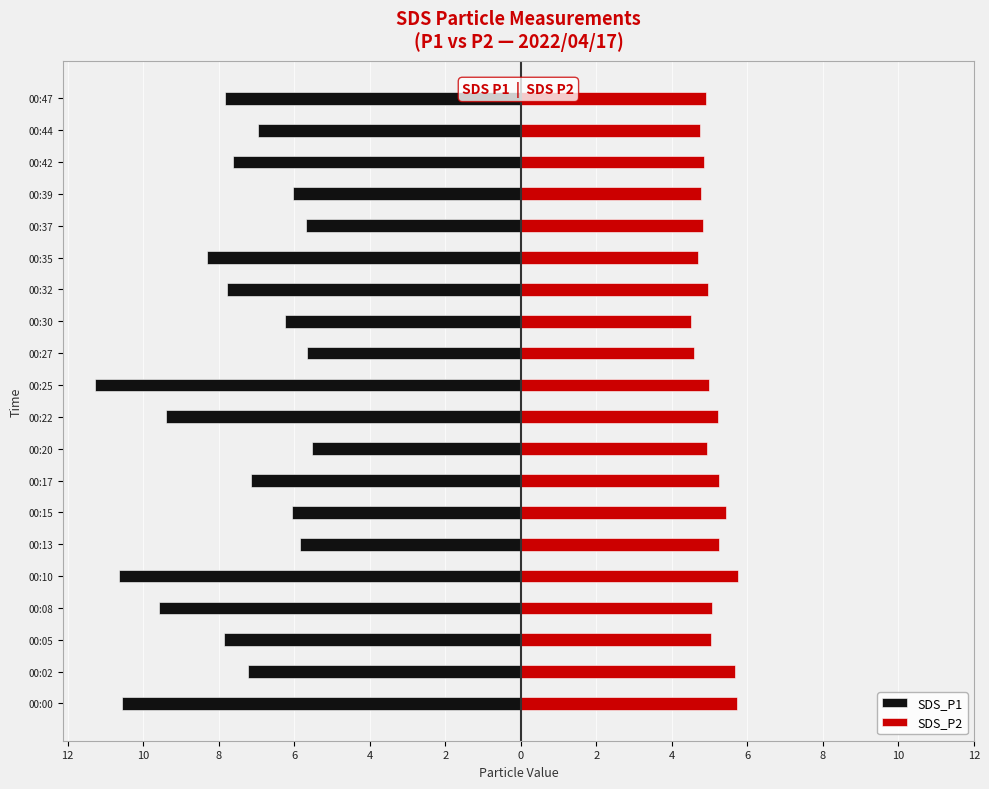

Between 00:02 and 00:08, which is larger?

00:02